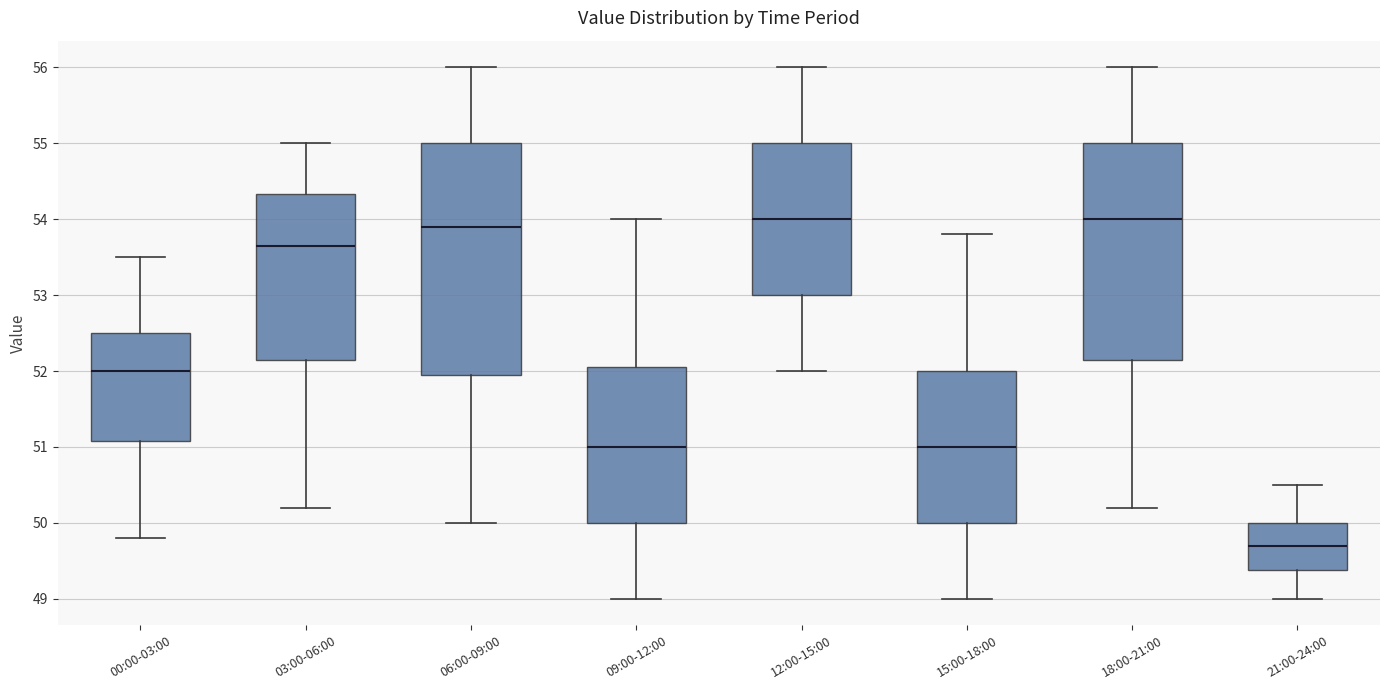

Which box has the lowest median line?

21:00-24:00